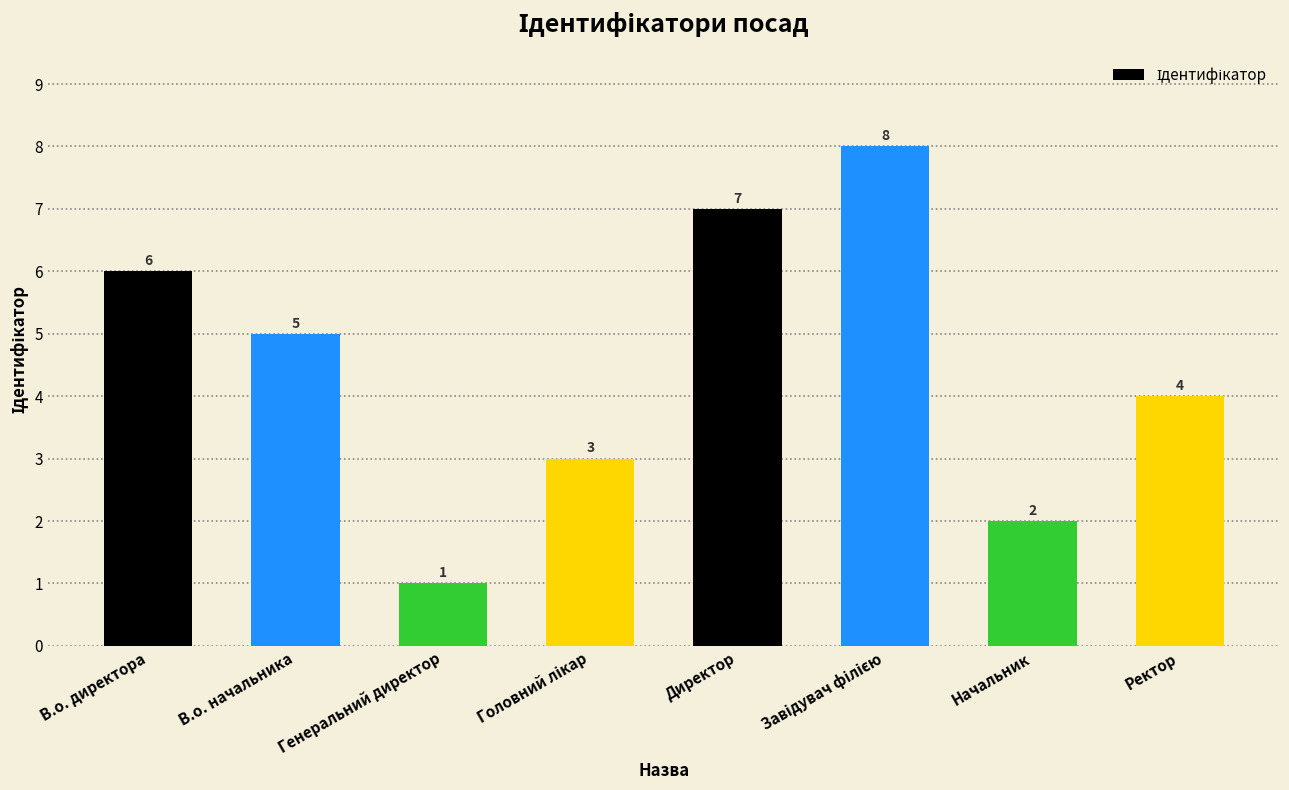

At which category does the chart reach its minimum across all series?

Генеральний директор